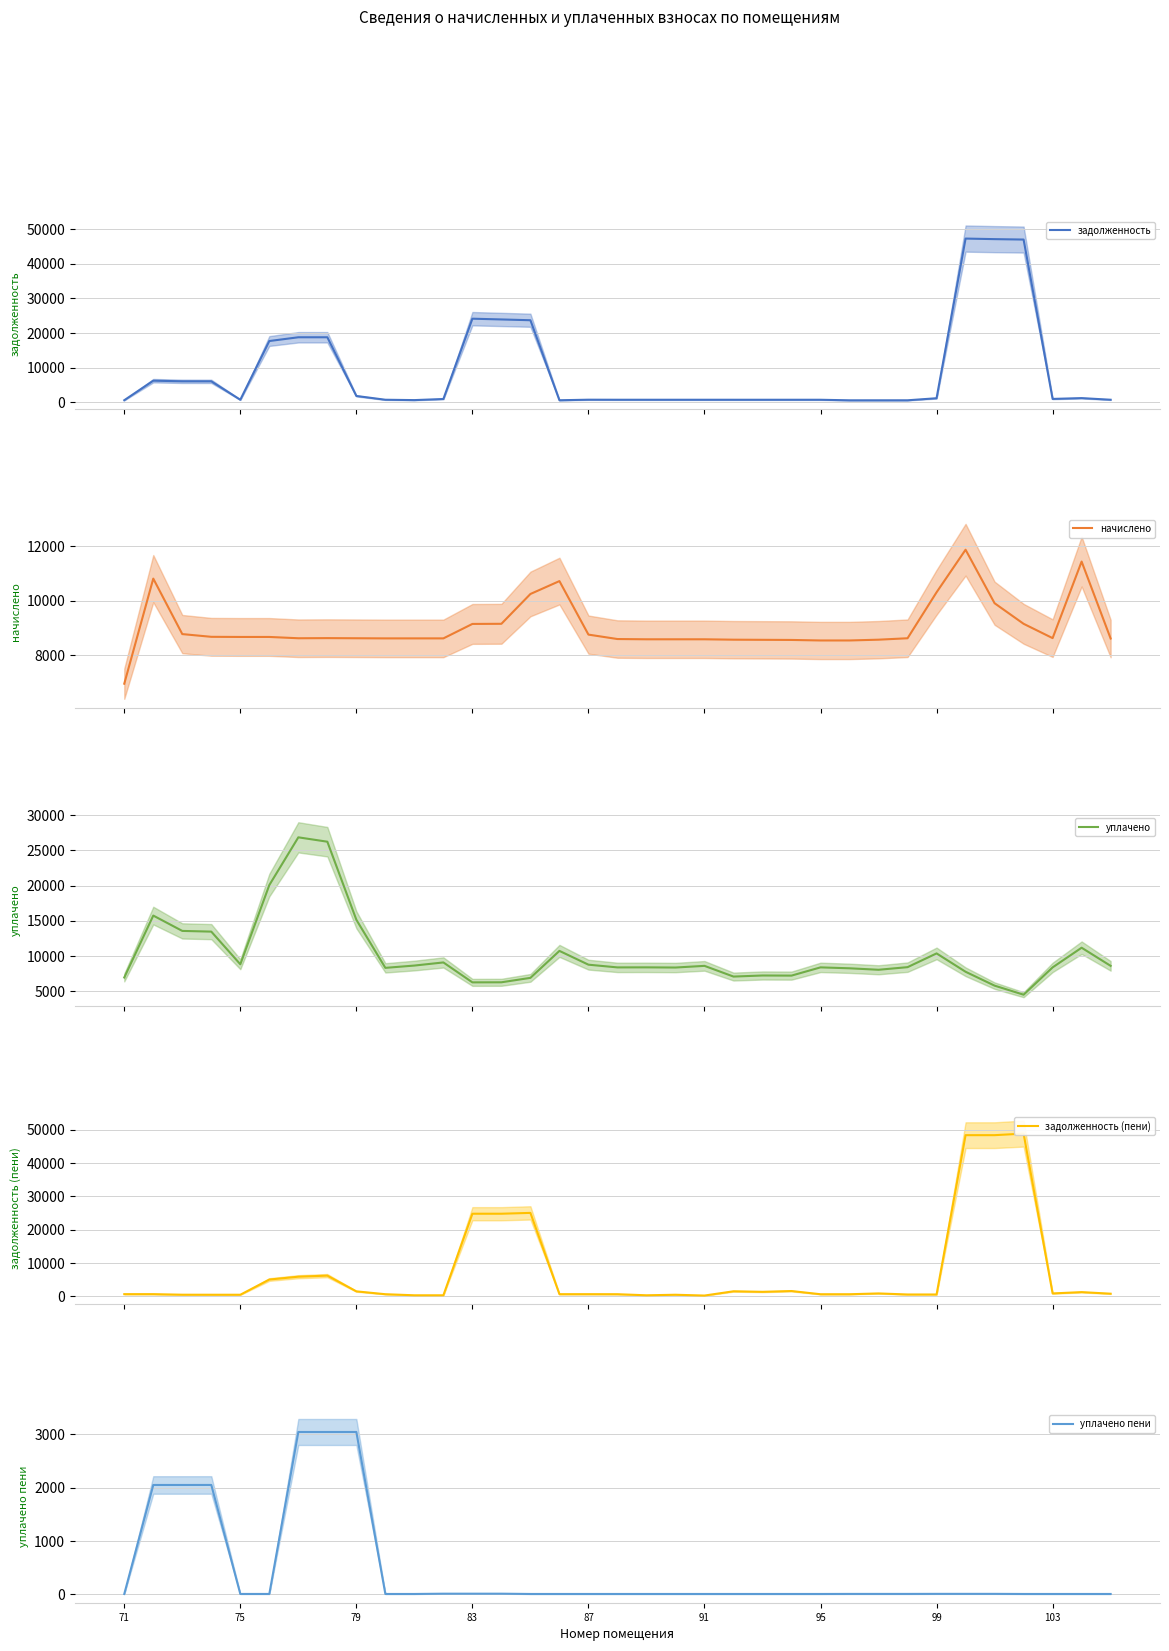

What is the minimum value for уплачено?

4468.2